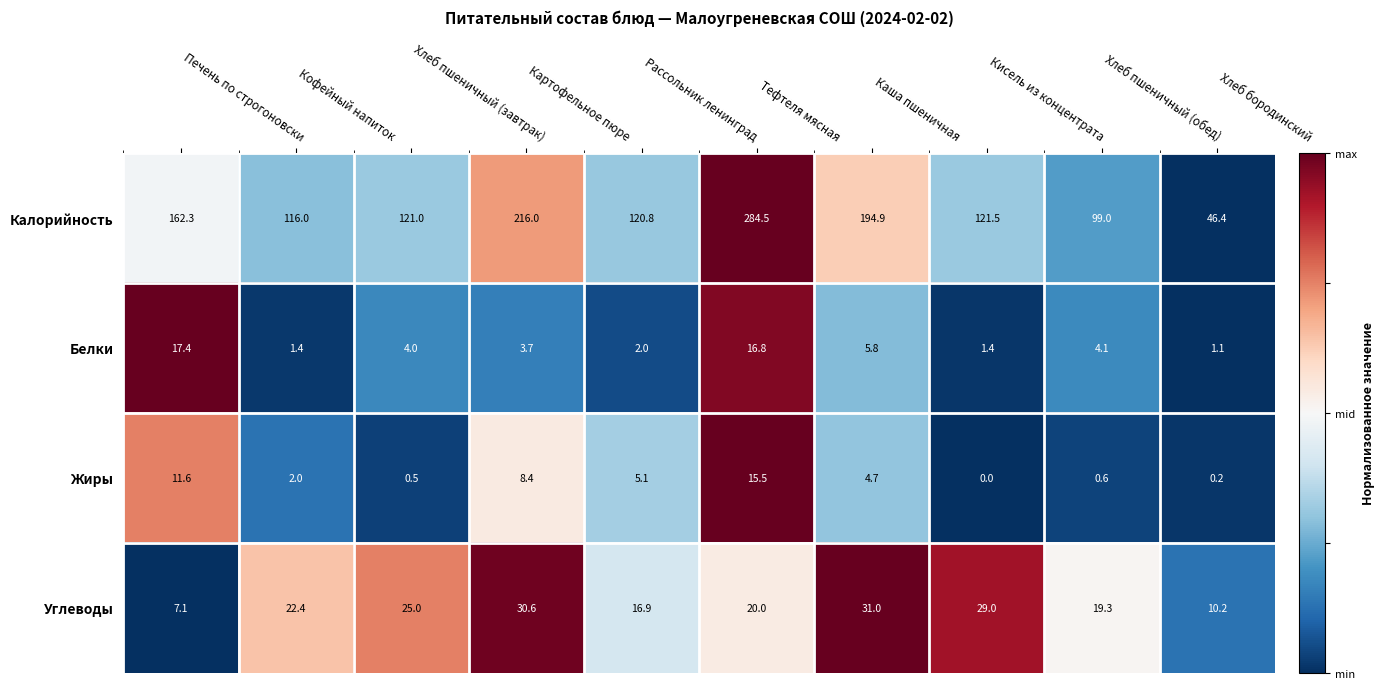

At which category is the sum across all series the highest?

Тефтеля мясная